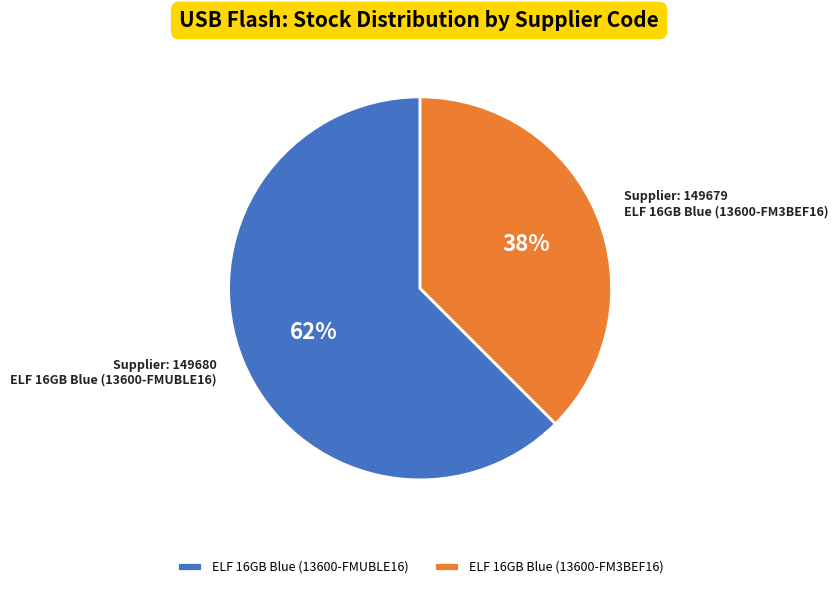

True or false: ELF 16GB Blue (13600-FM3BEF16) accounts for 51% of the total.

False